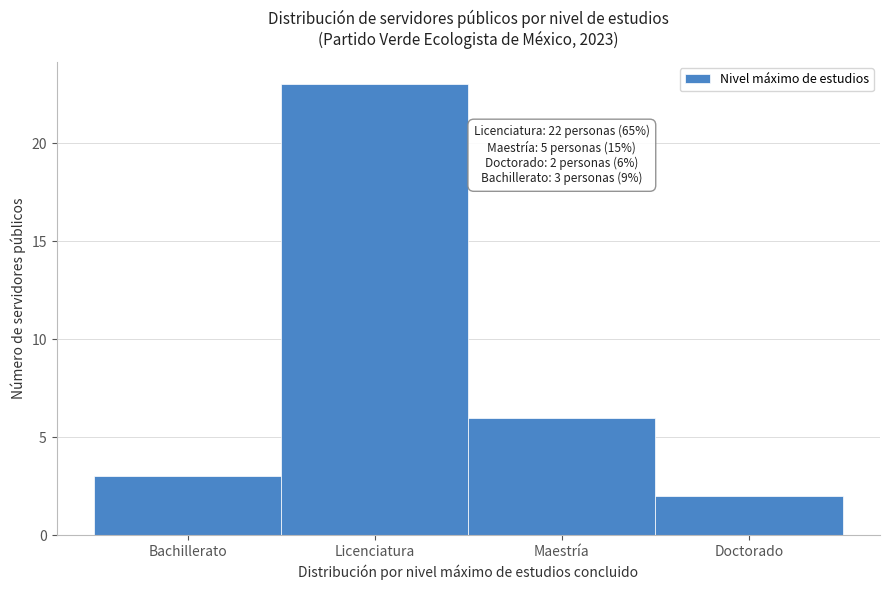

Reading left to right, transcribe all the data shown in this chart.

Bachillerato=3	Licenciatura=23	Maestría=6	Doctorado=2